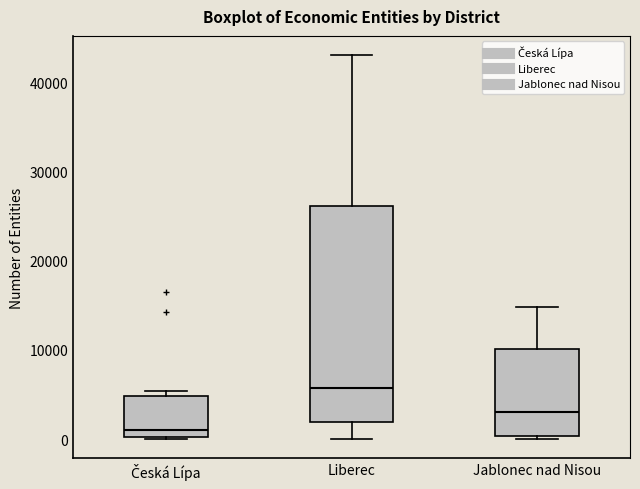

Reading left to right, transcribe this box plot: for each box, give where its median line is, the range the box spans, and where its two whiskers end, as read against the y-axis. The values are not printed on the chart, so give them approximately, as read against the axis.

Česká Lípa: median 1000, box 0 to 5000, whiskers 0 to 5000 (just above the box's upper edge)
Liberec: median 6000, box 2000 to 26000, whiskers 0 to 43000
Jablonec nad Nisou: median 3000, box 0 to 10000, whiskers 0 (just below the box's lower edge) to 15000